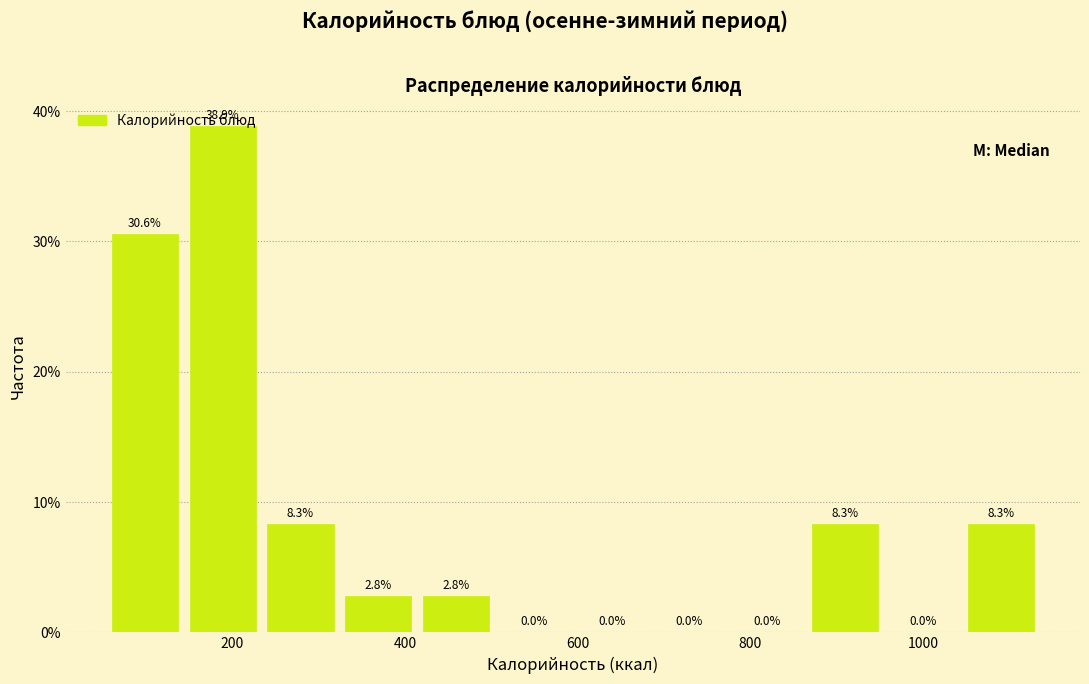

Reading left to right, transcribe this chart: for each bar, give the range it covers on the x-axis and its height. The bar edges are not printed on the chart, so give them approximately, as read against the axis.

60 to 140: 30.6
140 to 240: 38.9
240 to 320: 8.3
320 to 420: 2.8
420 to 500: 2.8
500 to 600: 0.0
600 to 680: 0.0
680 to 780: 0.0
780 to 860: 0.0
860 to 960: 8.3
960 to 1040: 0.0
1040 to 1140: 8.3